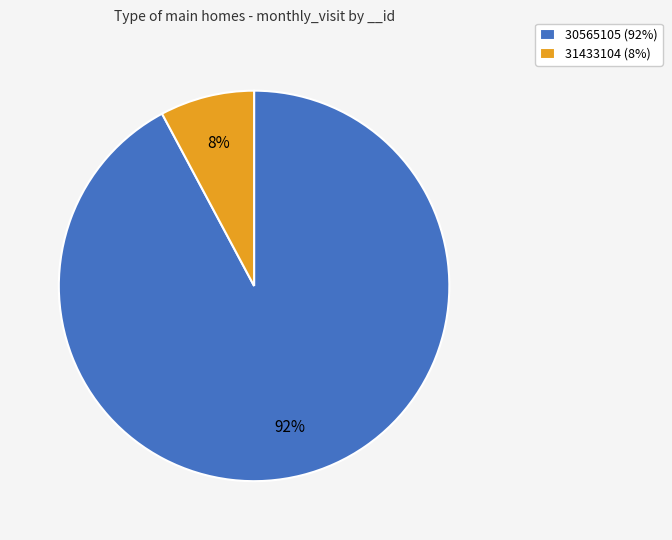

To the nearest percent, what is the combined percentage of 31433104 and 30565105?

100%